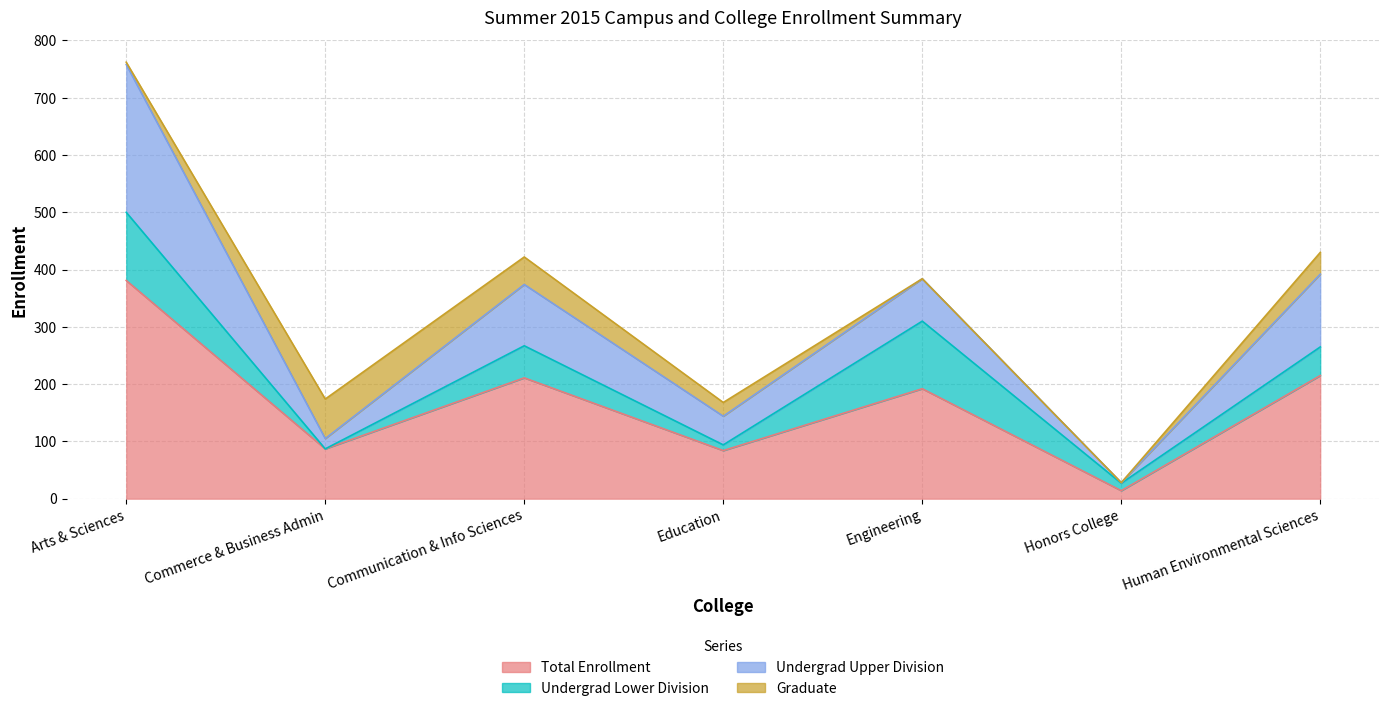

Reading left to right, what are all the values shown in this chart?

Total Enrollment: Arts & Sciences=381	Commerce & Business Admin=87	Communication & Info Sciences=211	Education=84	Engineering=192	Honors College=14	Human Environmental Sciences=215
Undergrad Lower Division: Arts & Sciences=119	Commerce & Business Admin=0	Communication & Info Sciences=56	Education=10	Engineering=118	Honors College=13	Human Environmental Sciences=50
Undergrad Upper Division: Arts & Sciences=258	Commerce & Business Admin=18	Communication & Info Sciences=107	Education=50	Engineering=74	Honors College=1	Human Environmental Sciences=127
Graduate: Arts & Sciences=4	Commerce & Business Admin=69	Communication & Info Sciences=48	Education=24	Engineering=0	Honors College=0	Human Environmental Sciences=38